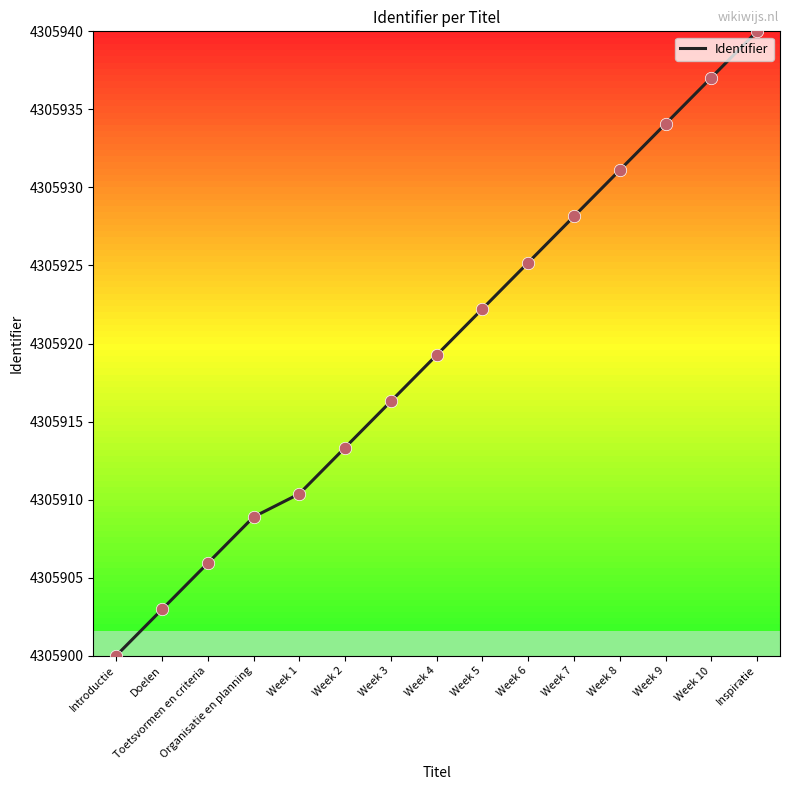

Which has a higher value, Week 7 or Organisatie en planning?

Week 7